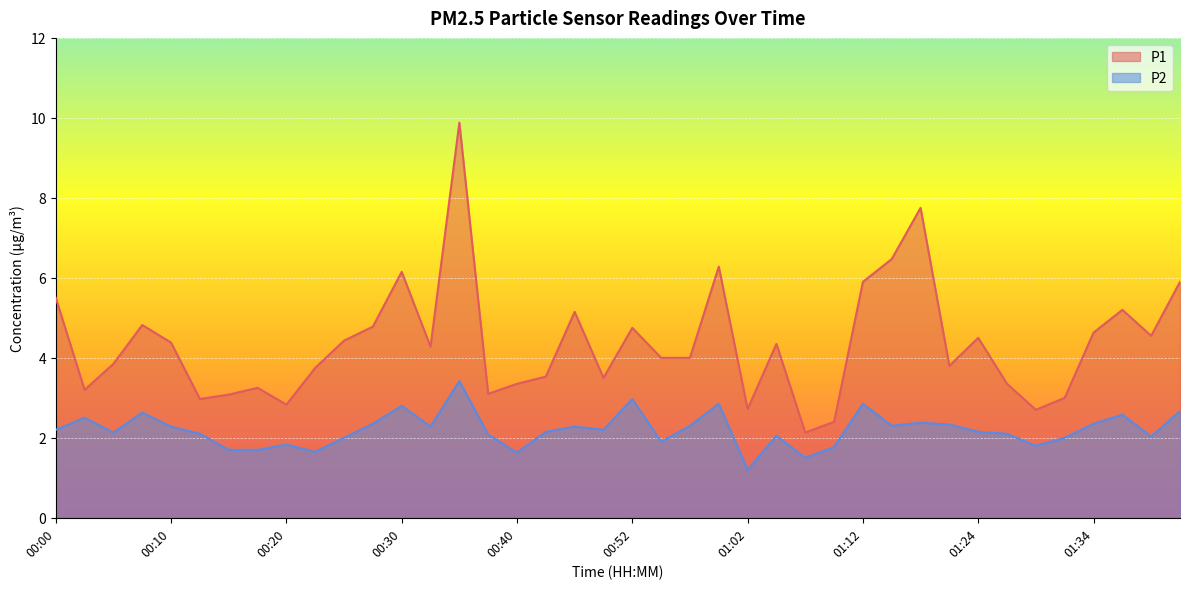

True or false: P2 and P1 intersect in this chart.

False